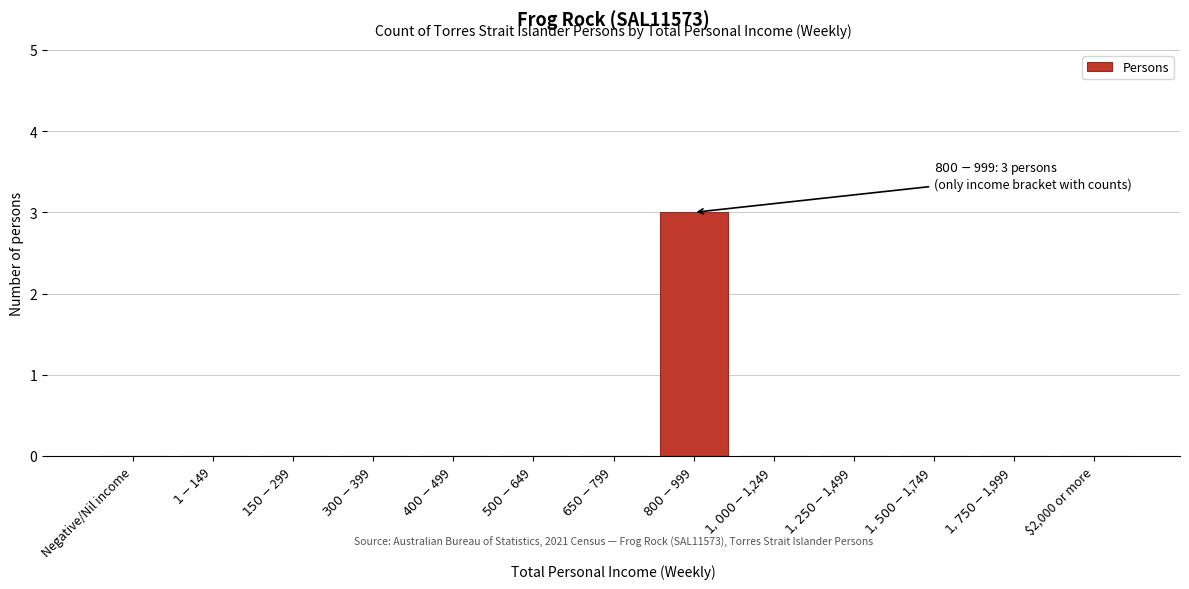

What is the greatest value displayed?

3